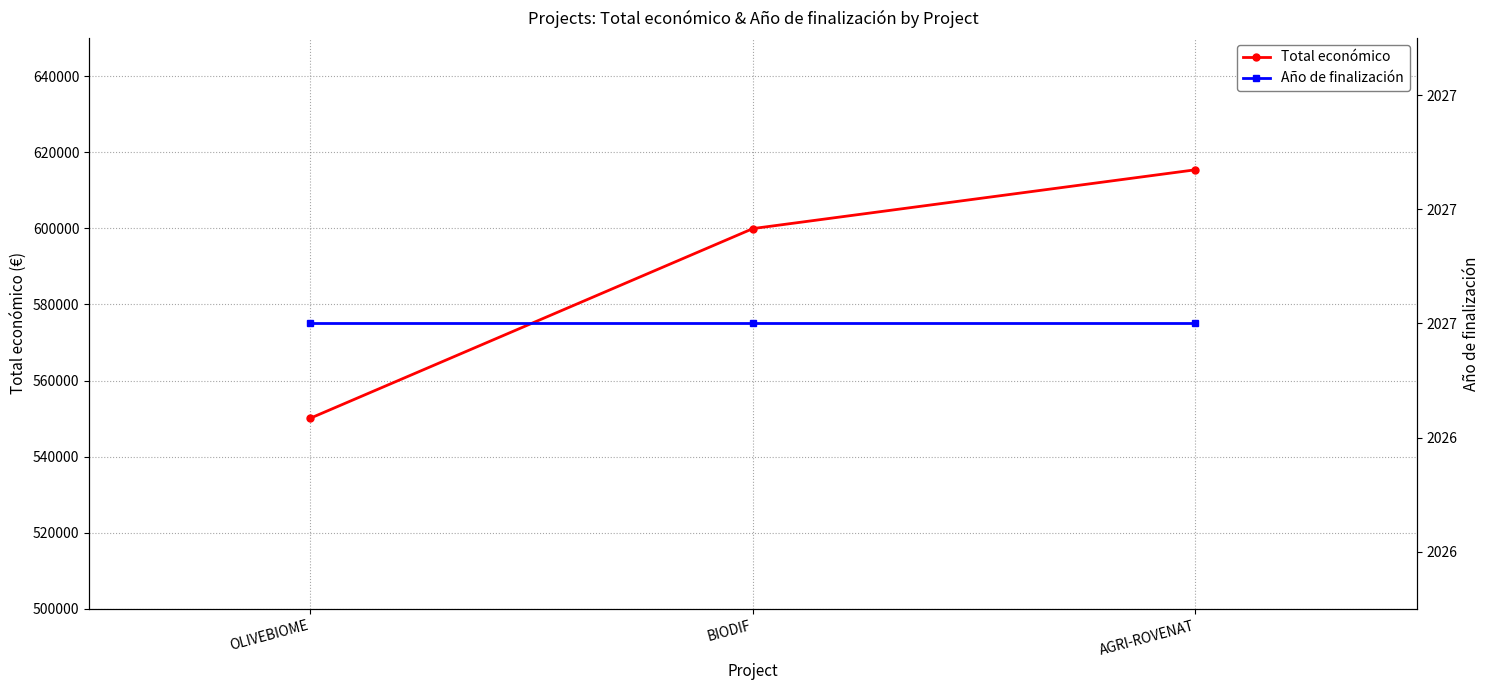

Between OLIVEBIOME and AGRI-ROVENAT, which series saw the biggest shift?

Total económico